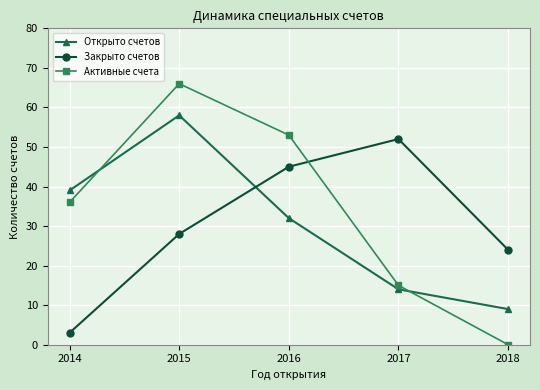

Where is the first local maximum for Закрыто счетов?

2017